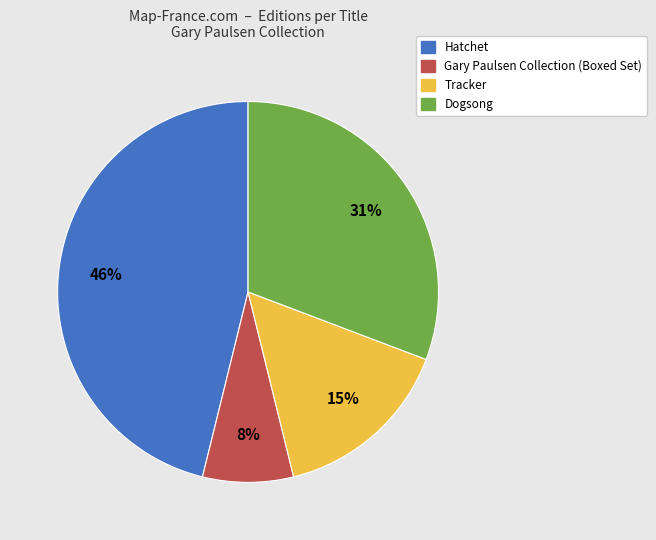

To the nearest percent, what percentage of the pie is Dogsong?

31%